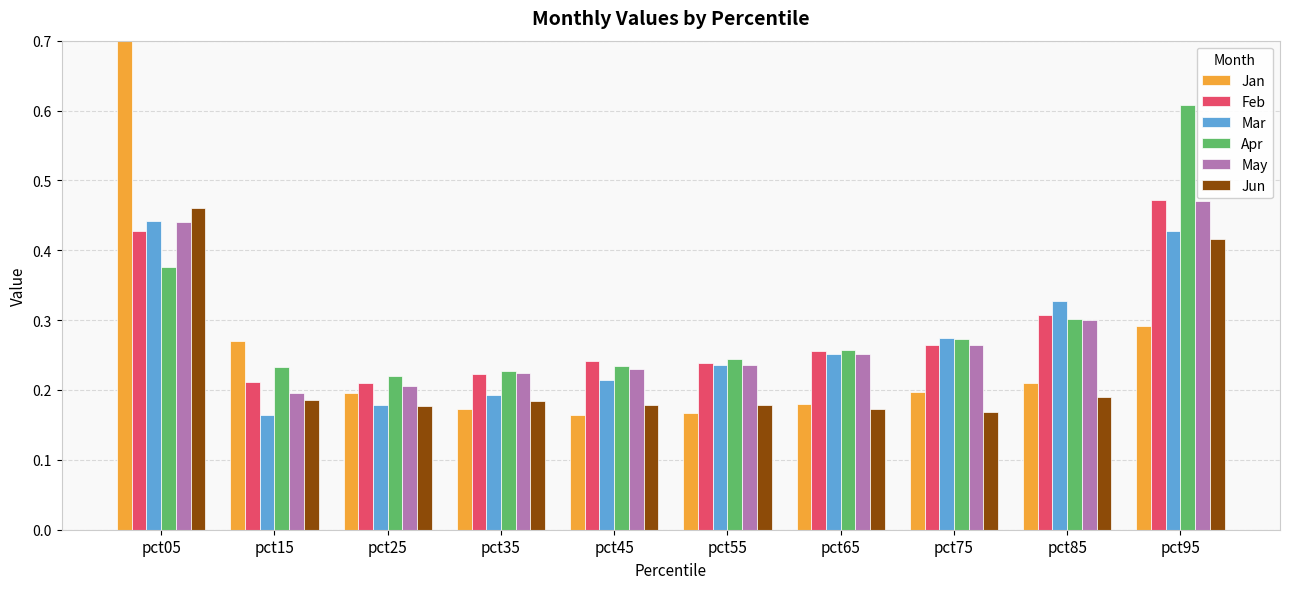

List the series in order of their peak value, highest first.

Jan, Apr, Feb, May, Jun, Mar